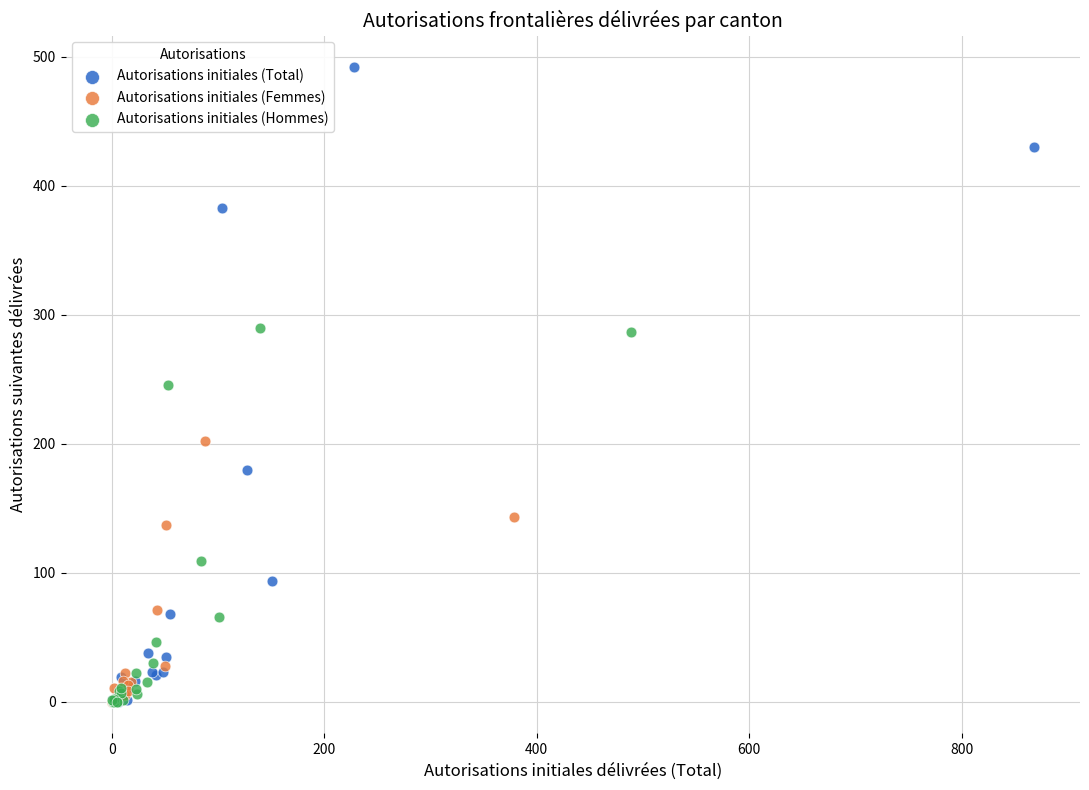

Which series has the largest Y range (max minus min)?

Autorisations initiales (Total)